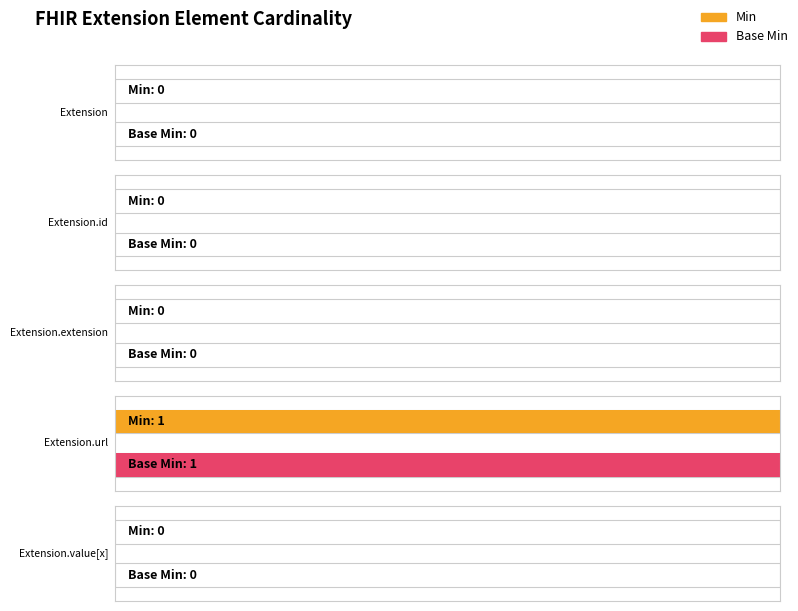

What are all the series names shown in the legend?

Min, Base Min